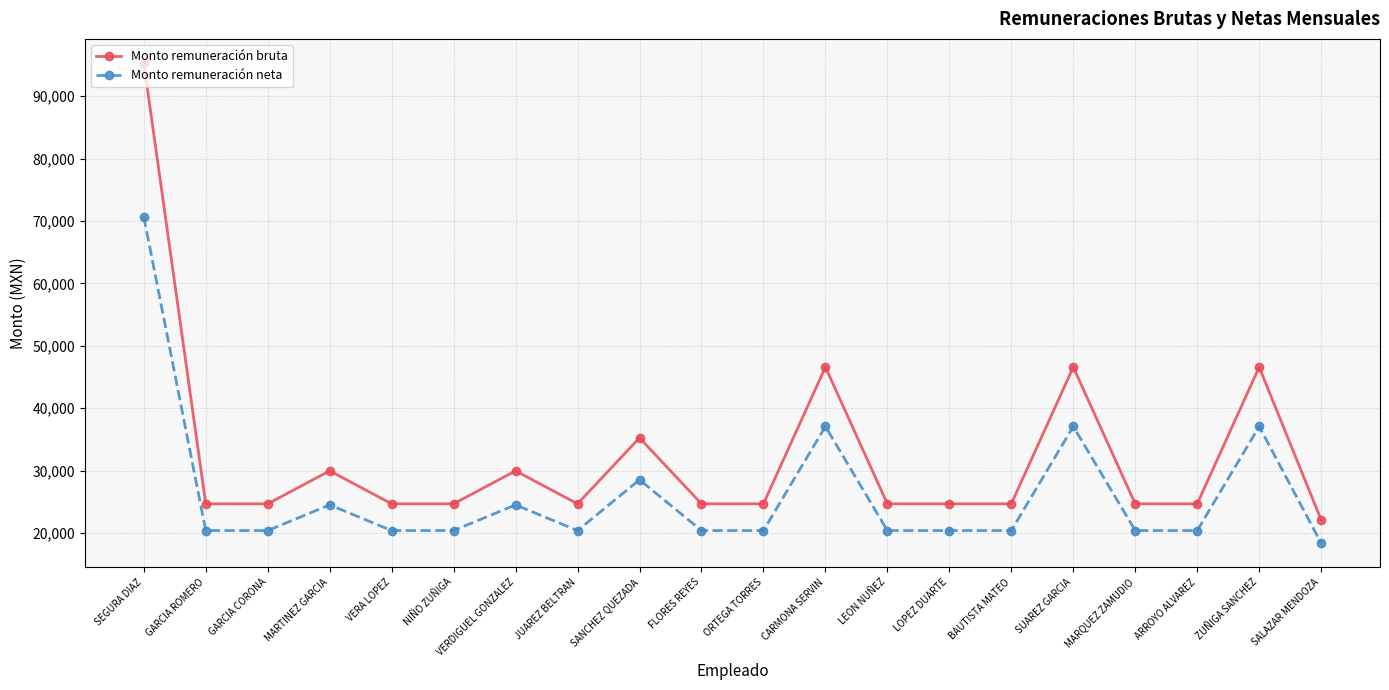

At which category does Monto remuneración bruta reach its first local peak?

MARTINEZ GARCIA